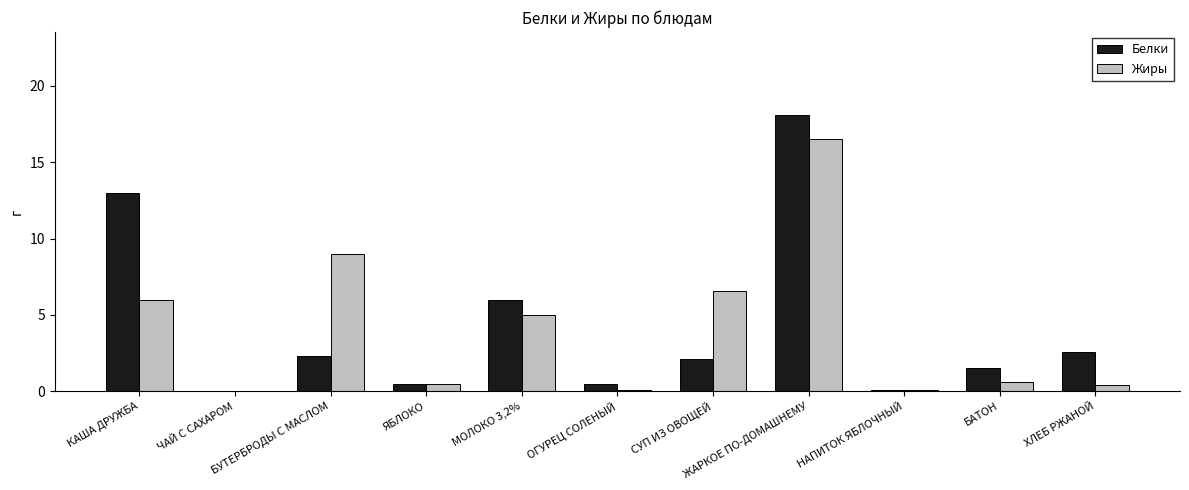

Are the bars grouped side by side (vs. stacked)?

Yes